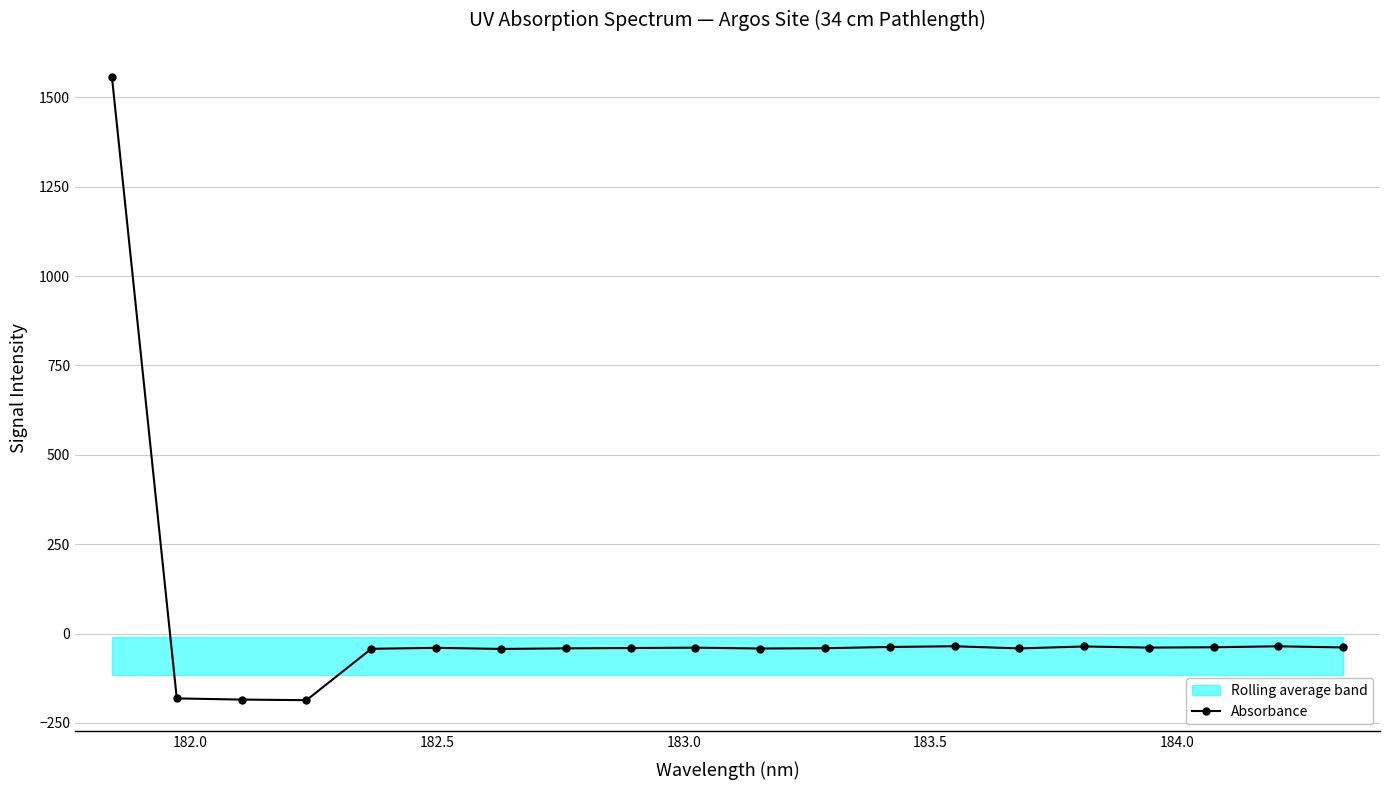

True or false: Absorbance has more than 1 interior local peaks.

True